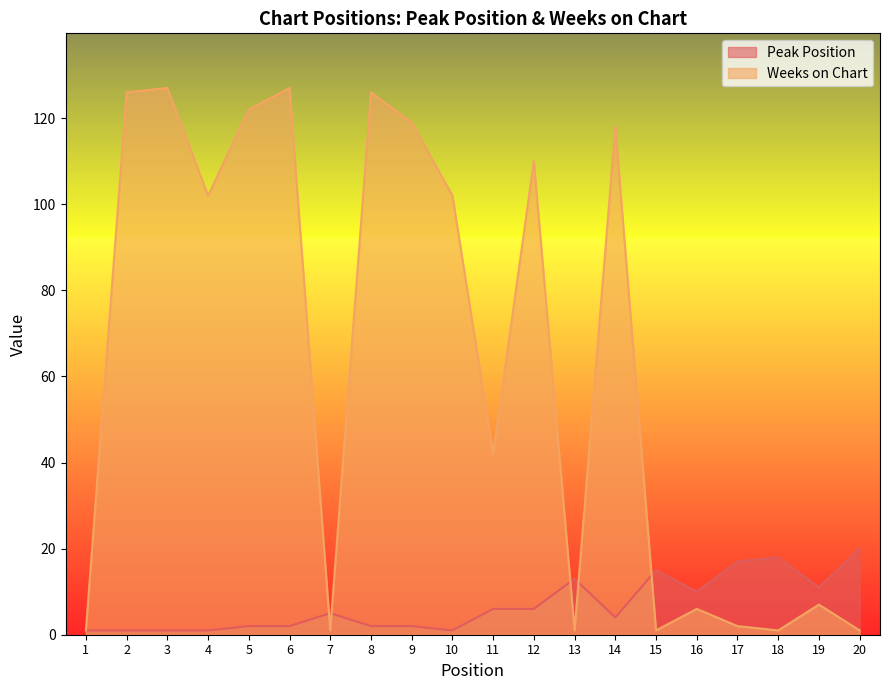

Which series has the largest total across all categories?

Weeks on Chart